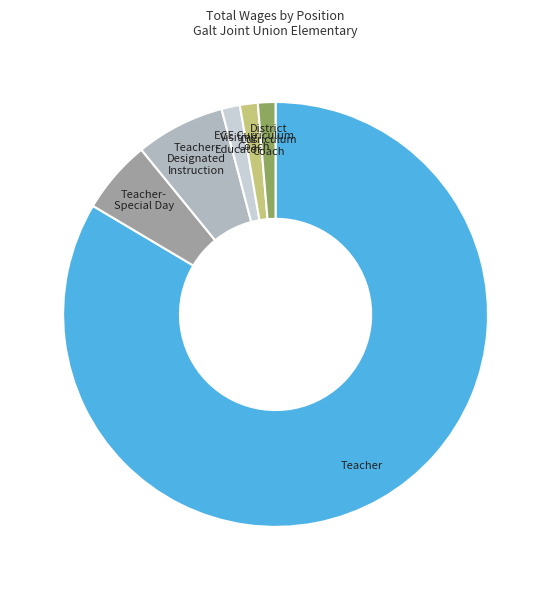

Is there a majority slice in this chart?

Yes